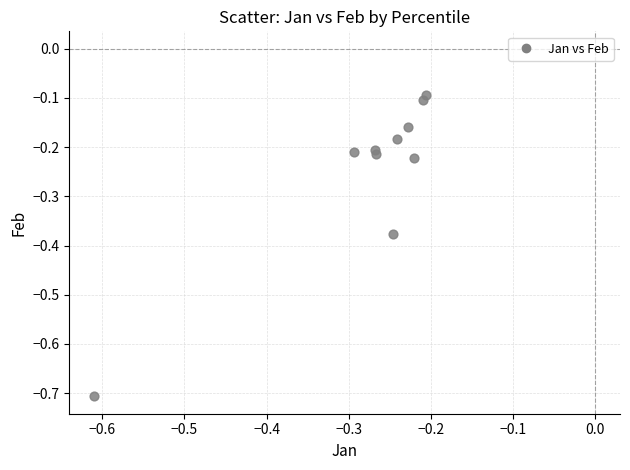

What is the range of X values (max minus min)?

0.4